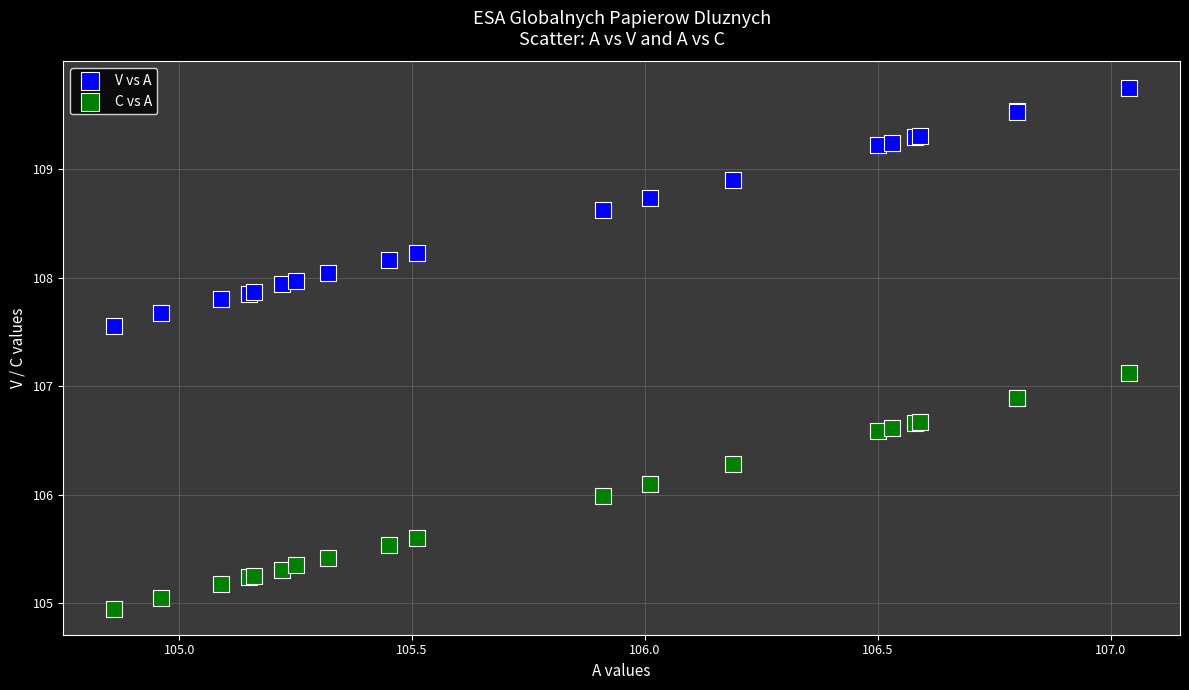

What are all the series names shown in the legend?

V vs A, C vs A